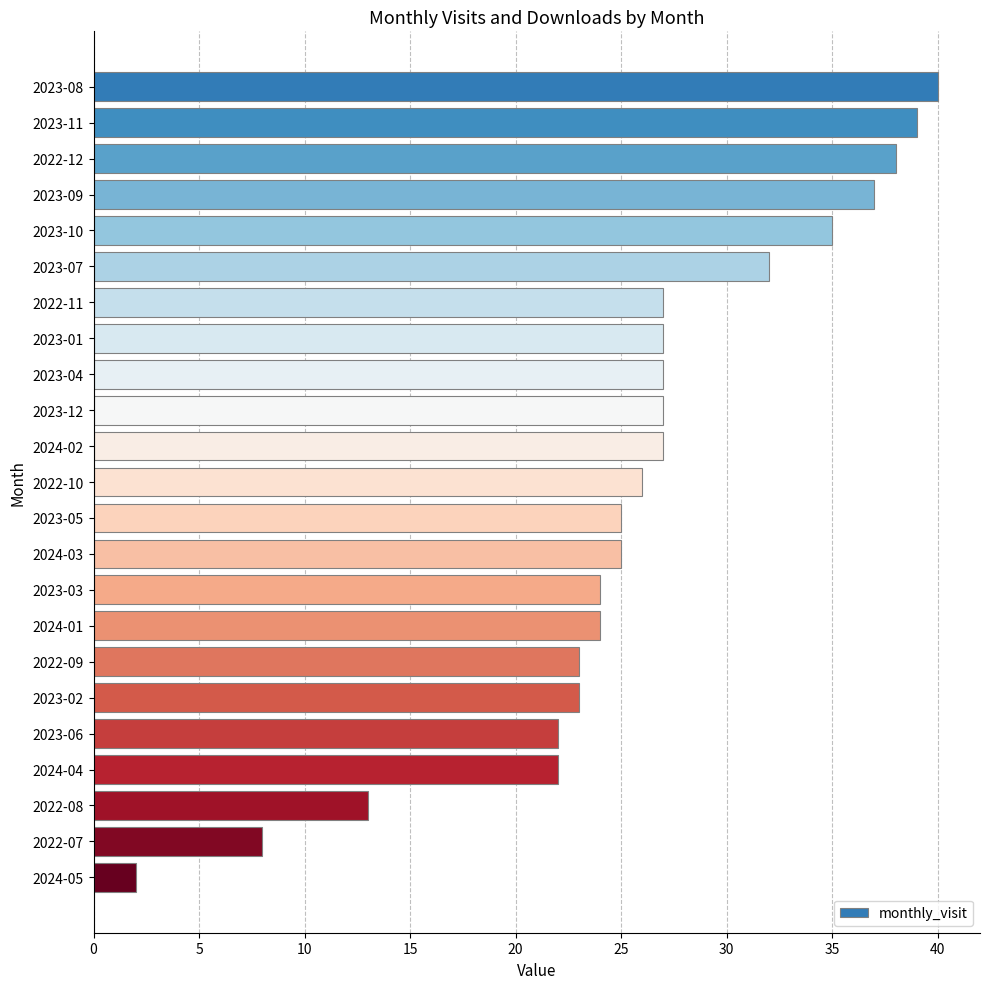

What is the difference between the maximum and minimum values?

38